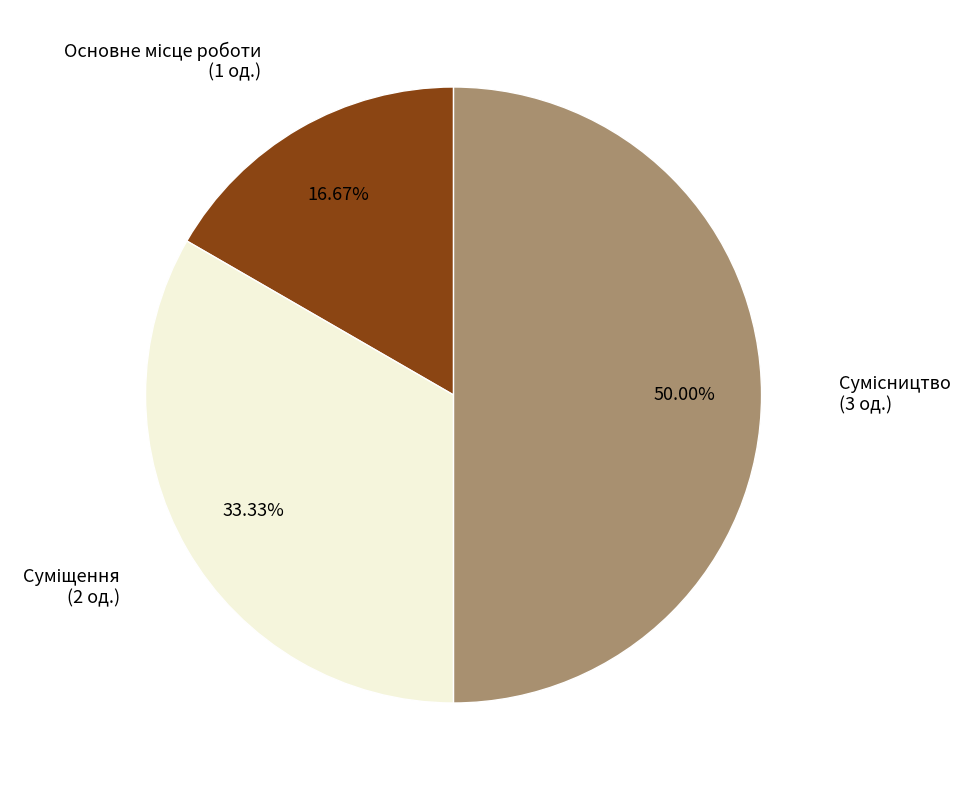

Is it true that Сумісництво is 50% of the pie?

True